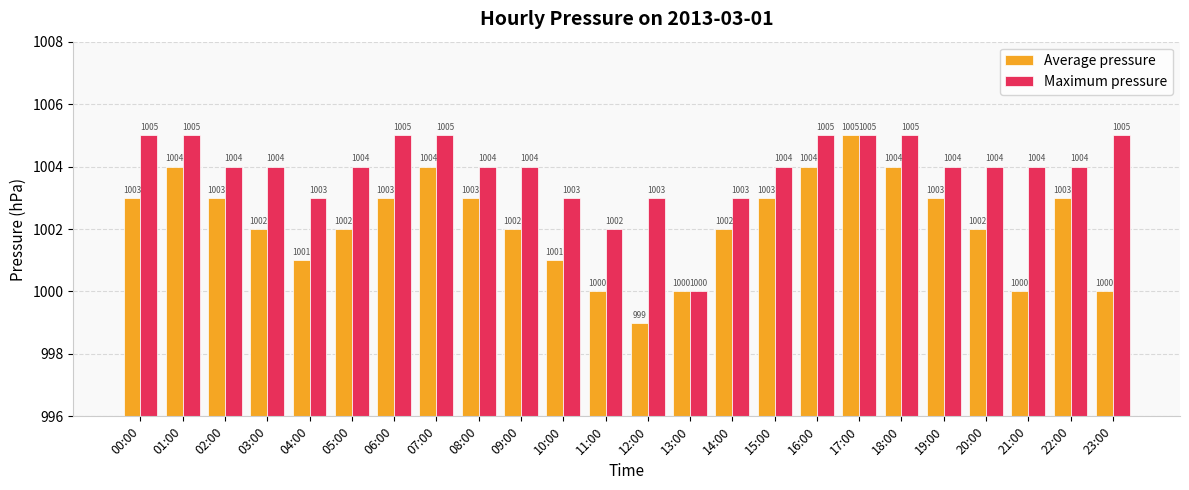

Is the value of Maximum pressure at 08:00 greater than the value of Average pressure at 23:00?

Yes